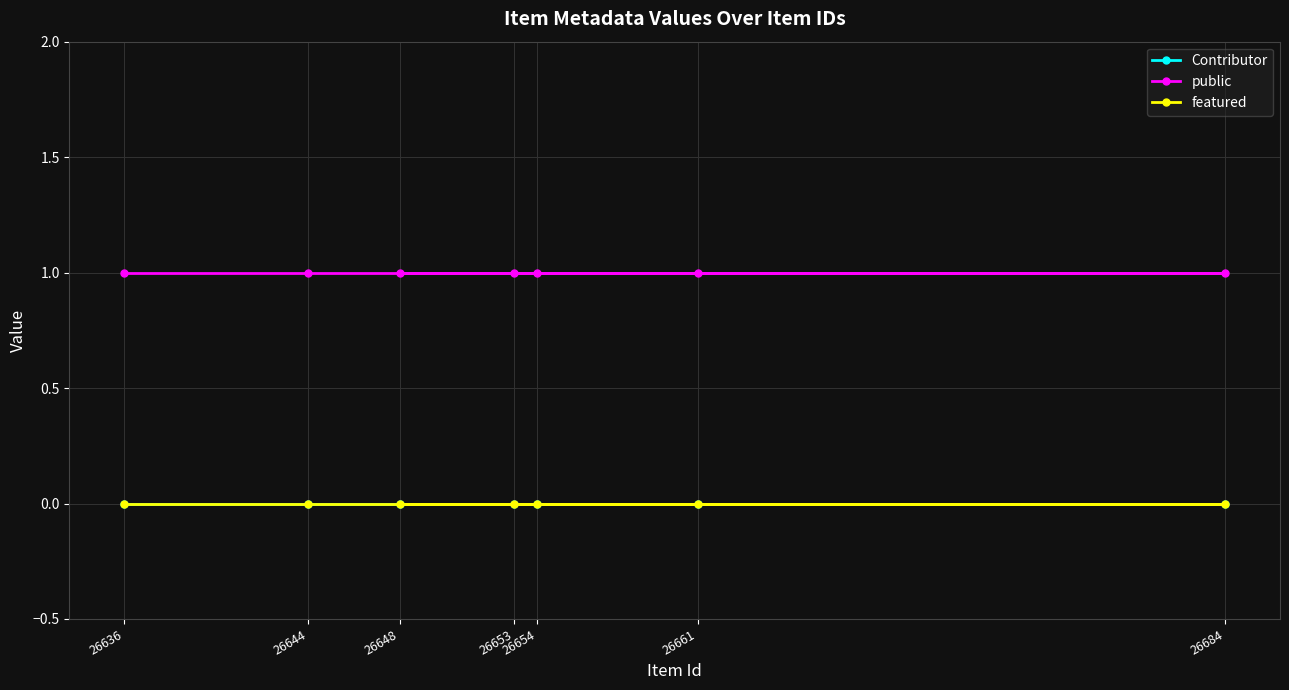

True or false: featured and Contributor cross at least once.

False